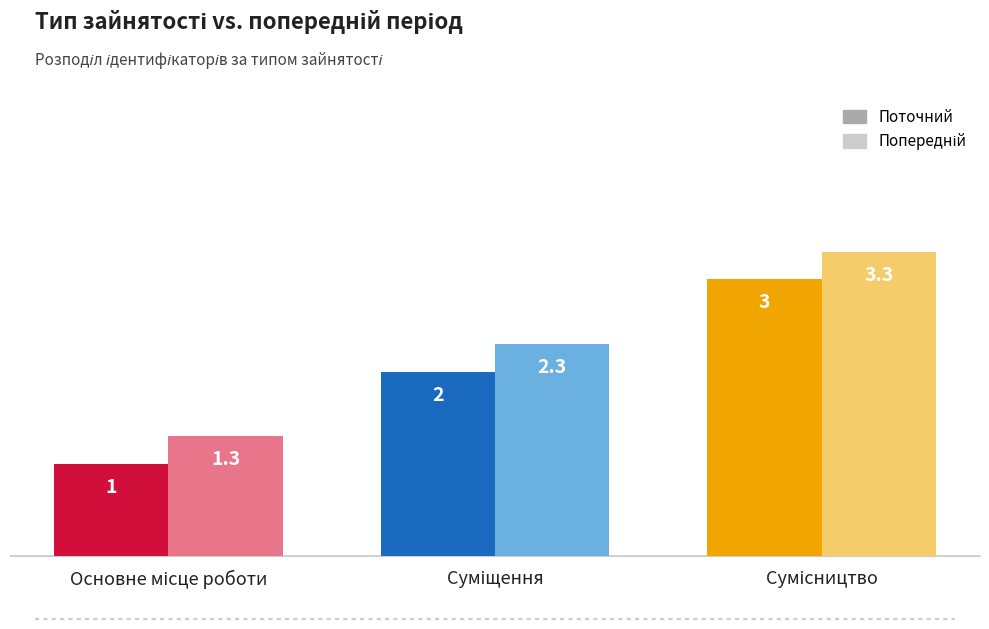

What is the minimum value shown in the chart?

1.0